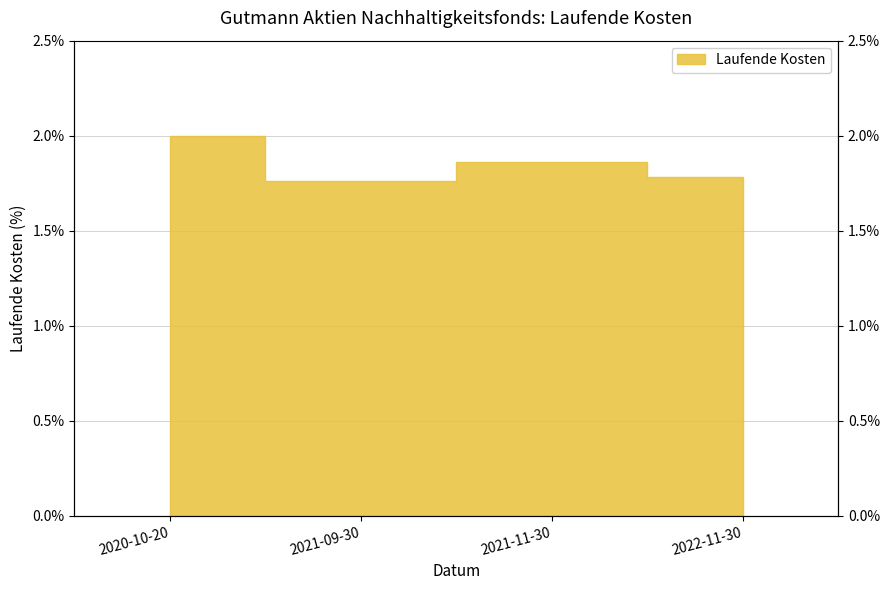

Does the chart display data point markers on the line(s)?

No